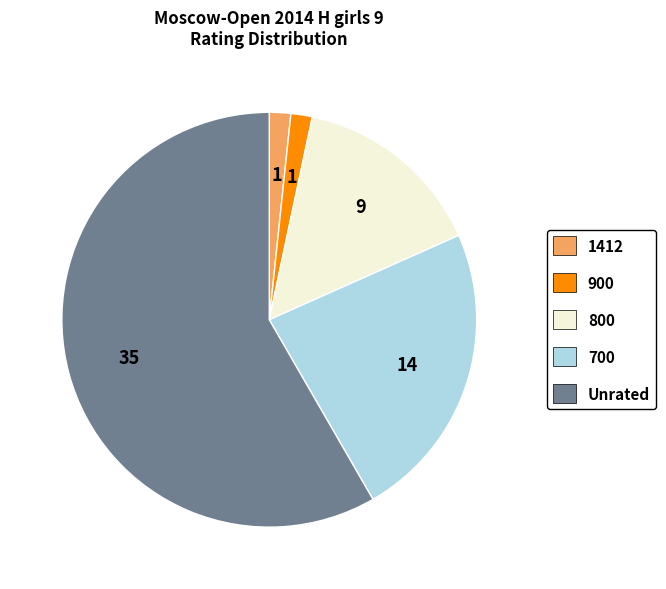

Is the sum of 800 and 1412 greater than half?

No